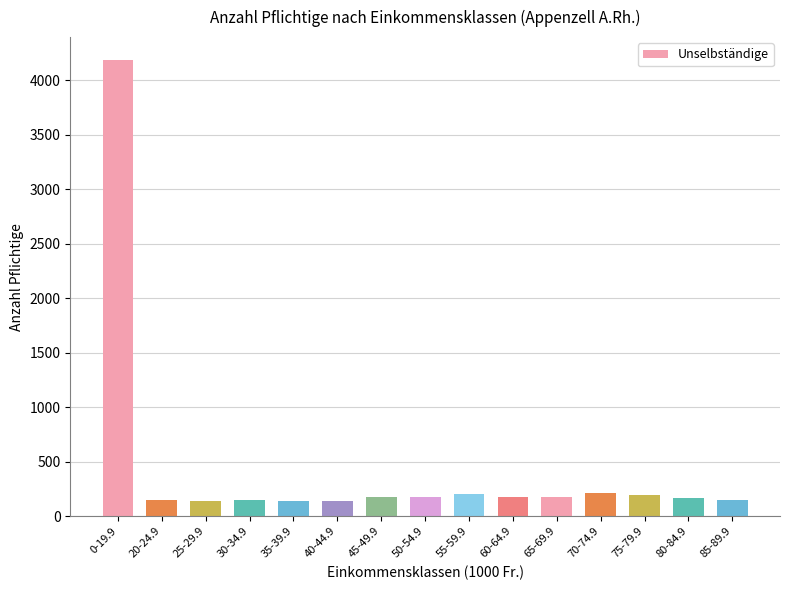

What is the difference between the values at 65-69.9 and 80-84.9?

17